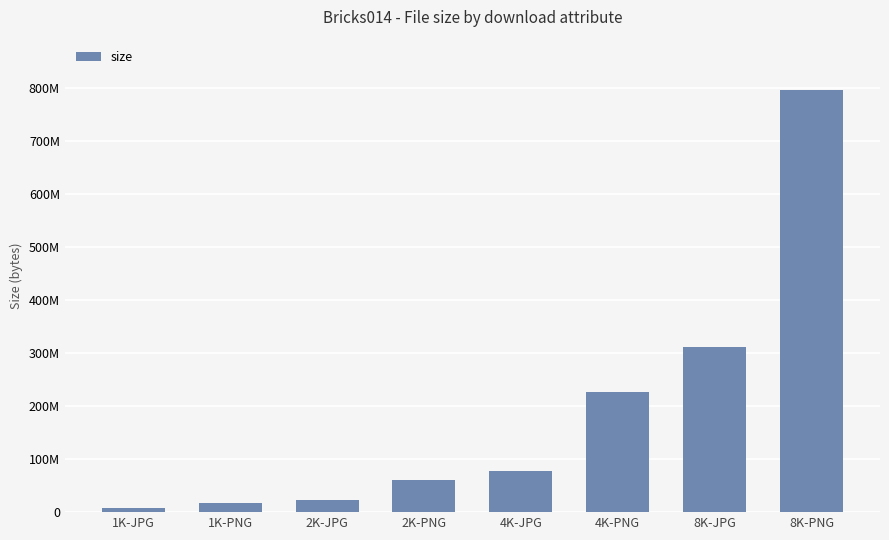

Between 4K-PNG and 2K-JPG, which is larger?

4K-PNG